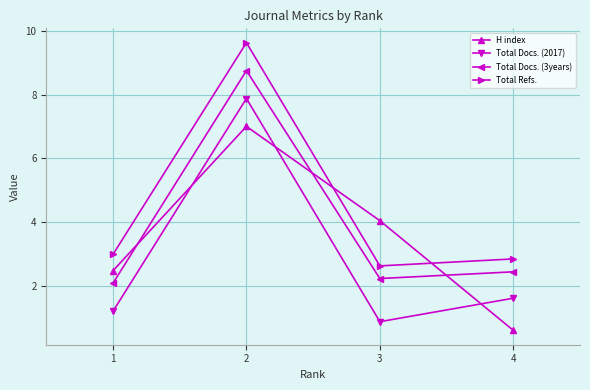

What is the maximum value shown in the chart?

9.6